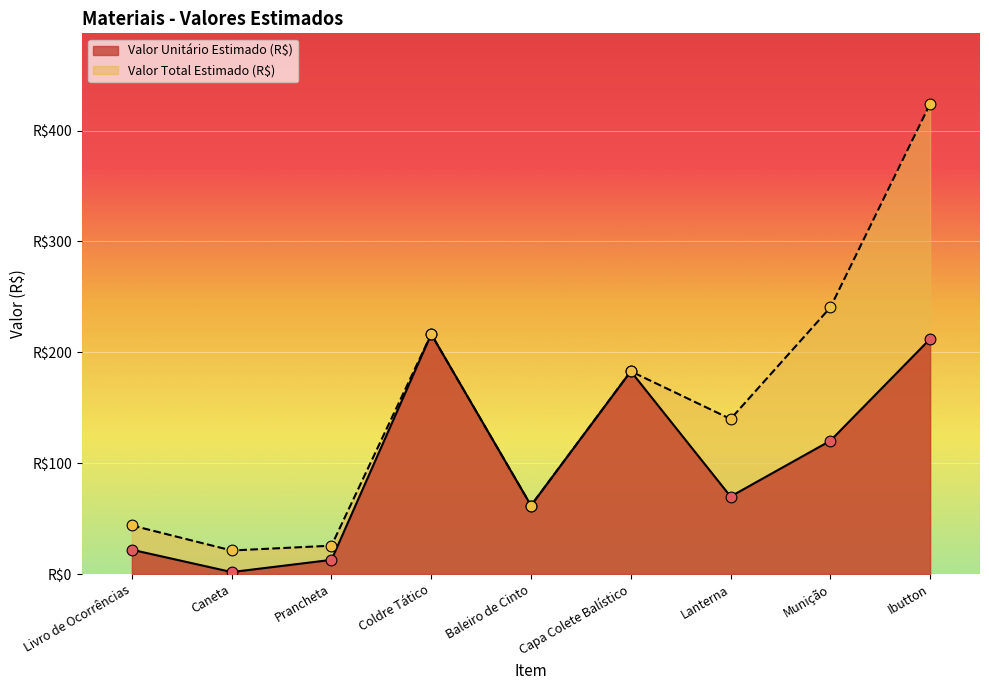

What are all the series names shown in the legend?

Valor Unitário Estimado (R$), Valor Total Estimado (R$)